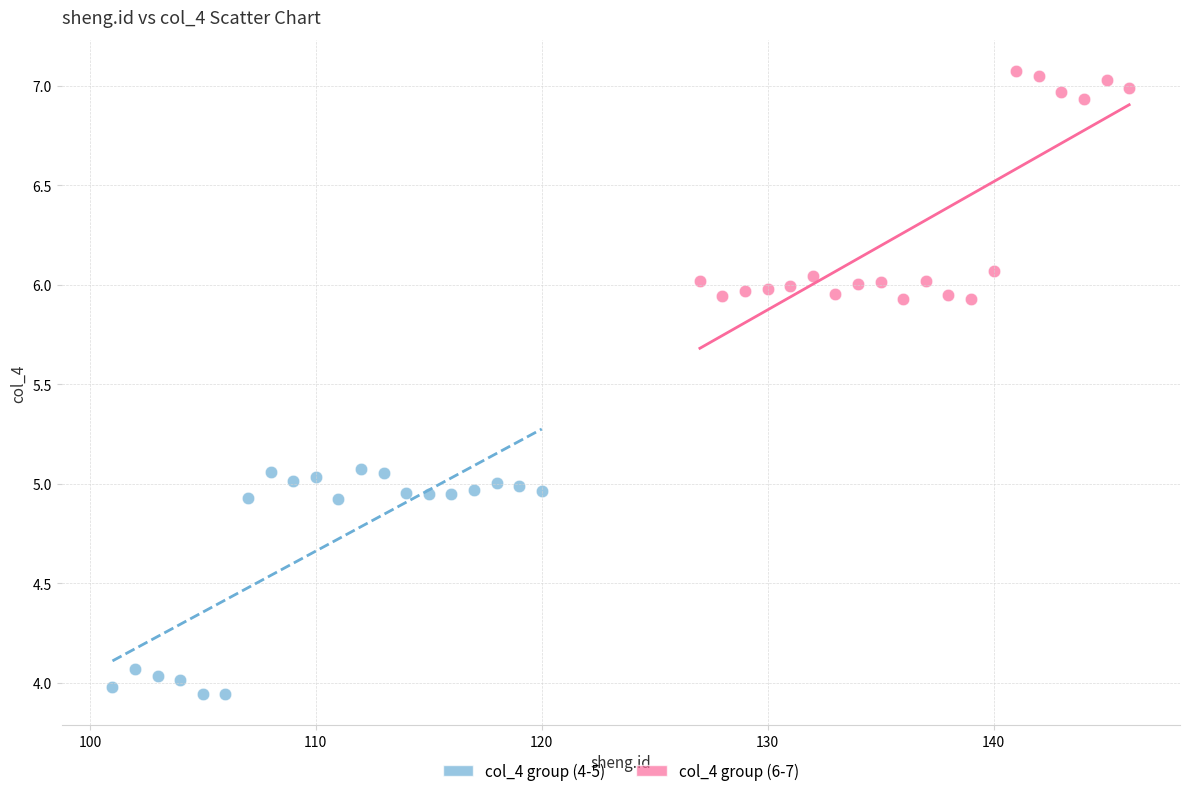

Which series reaches the minimum Y coordinate?

col_4 group (4-5)